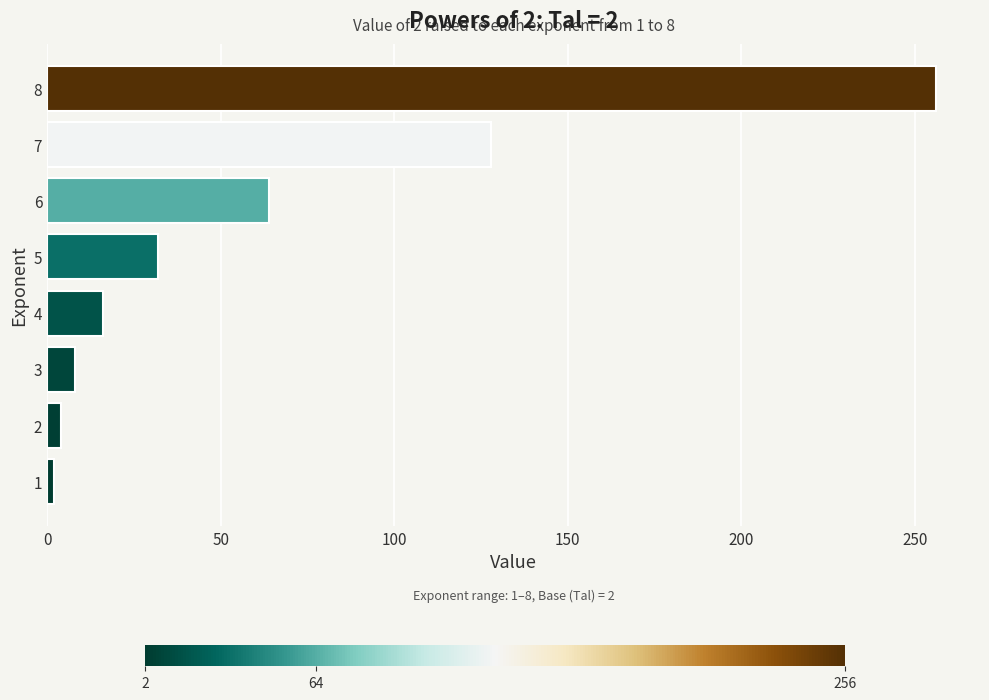

What is the change in value from 3 to 8?

+248